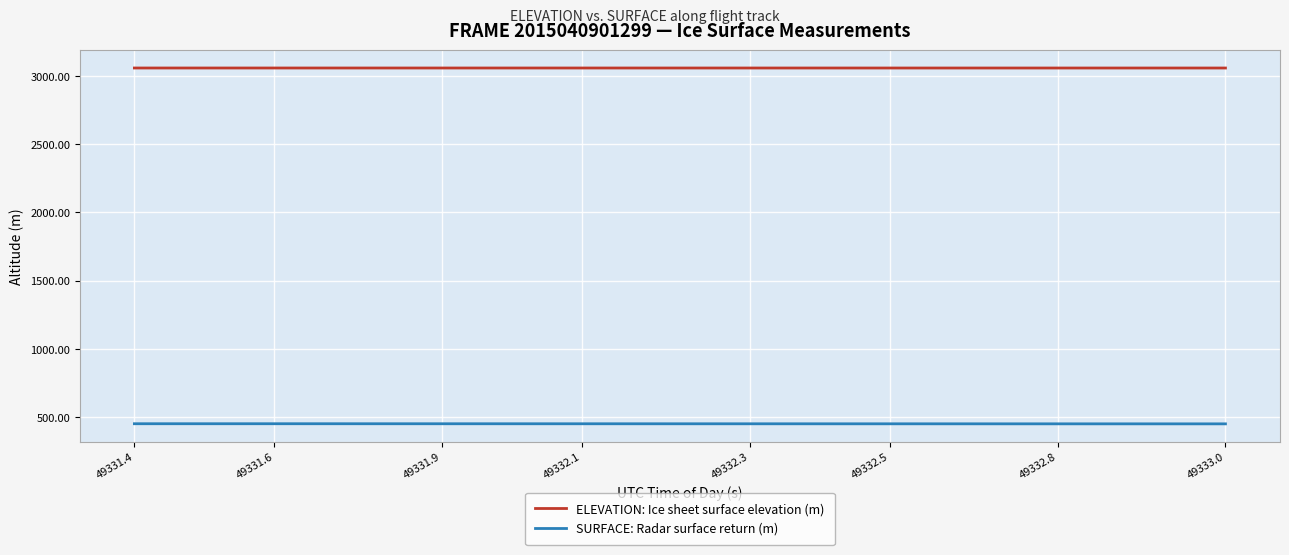

True or false: ELEVATION: Ice sheet surface elevation (m) and SURFACE: Radar surface return (m) intersect in this chart.

False